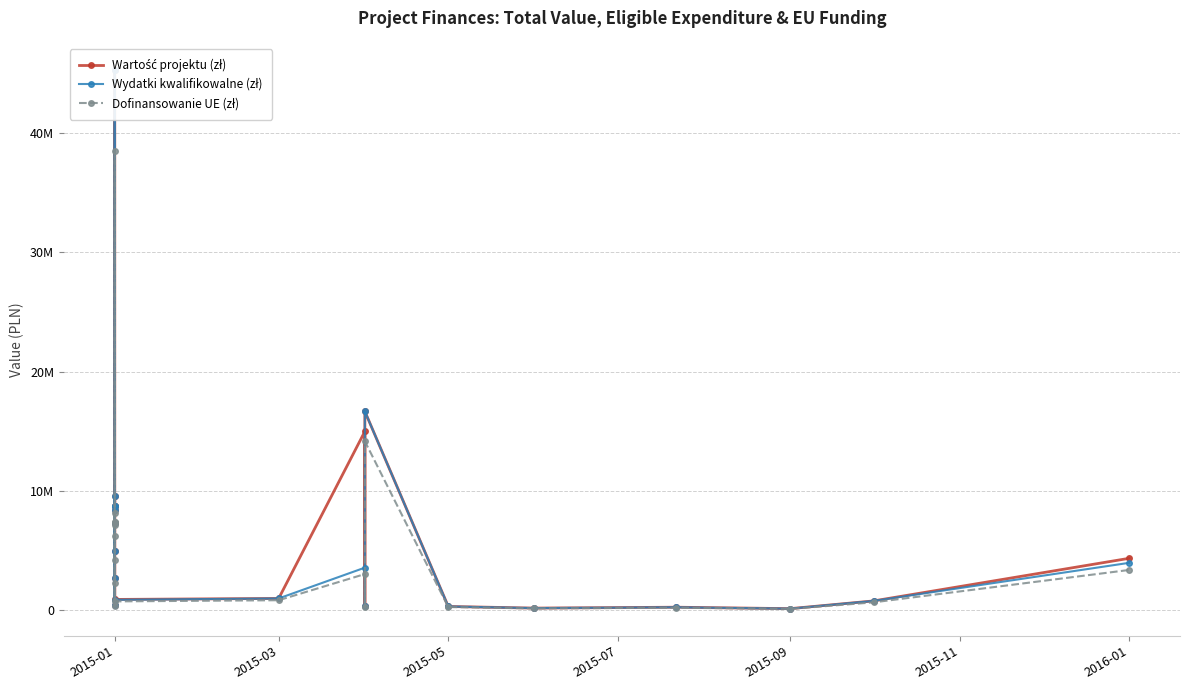

What is the spread (max minus min) of values at 2015-09?

21725.7